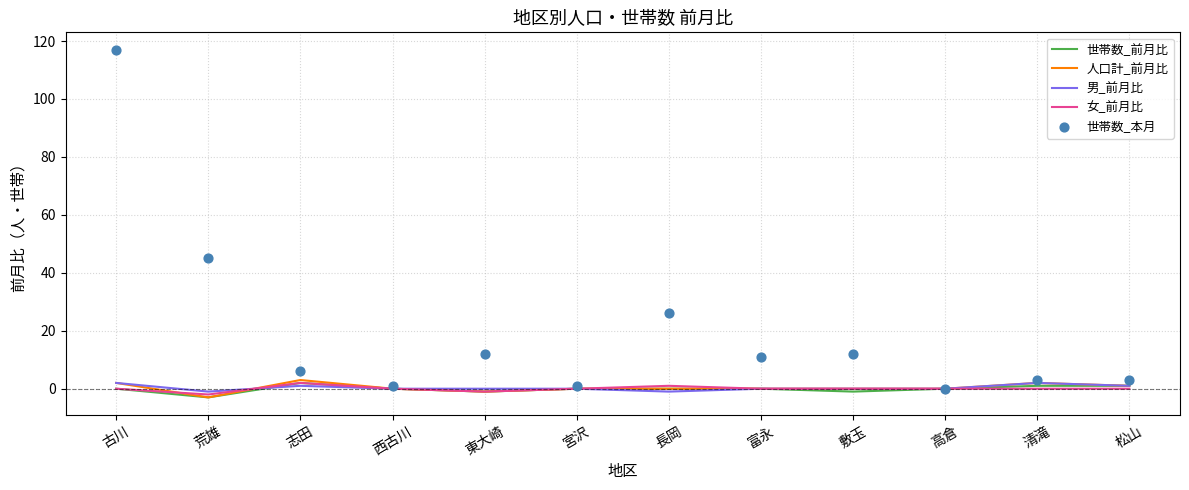

Which series has the widest spread of Y values?

世帯数_本月